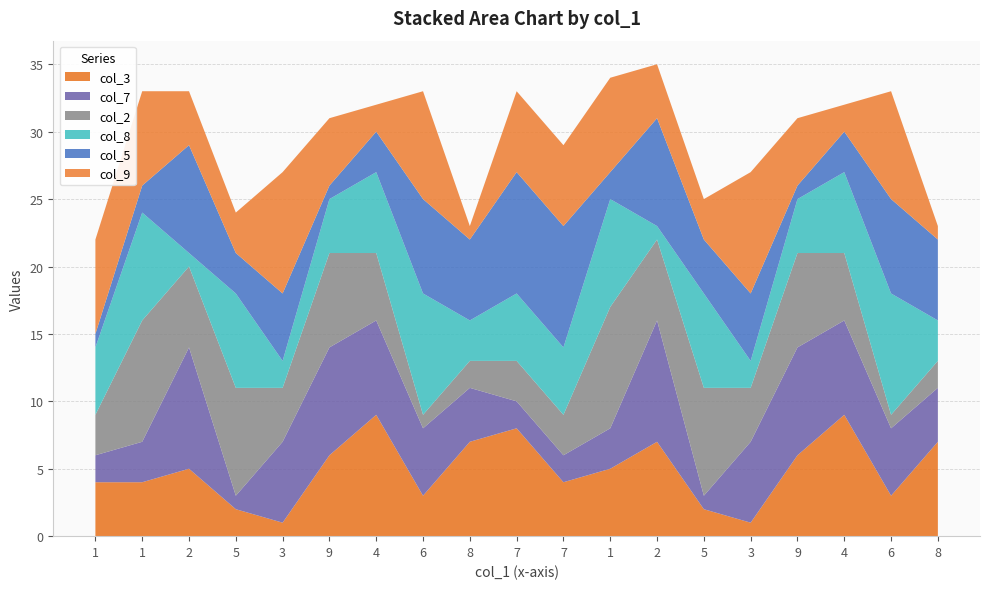

Reading left to right, extract all data points from this chart.

col_3: 1=4	1=4	2=5	5=2	3=1	9=6	4=9	6=3	8=7	7=8	7=4	1=5	2=7	5=2	3=1	9=6	4=9	6=3	8=7
col_7: 1=2	1=3	2=9	5=1	3=6	9=8	4=7	6=5	8=4	7=2	7=2	1=3	2=9	5=1	3=6	9=8	4=7	6=5	8=4
col_2: 1=3	1=9	2=6	5=8	3=4	9=7	4=5	6=1	8=2	7=3	7=3	1=9	2=6	5=8	3=4	9=7	4=5	6=1	8=2
col_8: 1=5	1=8	2=1	5=7	3=2	9=4	4=6	6=9	8=3	7=5	7=5	1=8	2=1	5=7	3=2	9=4	4=6	6=9	8=3
col_5: 1=1	1=2	2=8	5=3	3=5	9=1	4=3	6=7	8=6	7=9	7=9	1=2	2=8	5=4	3=5	9=1	4=3	6=7	8=6
col_9: 1=7	1=7	2=4	5=3	3=9	9=5	4=2	6=8	8=1	7=6	7=6	1=7	2=4	5=3	3=9	9=5	4=2	6=8	8=1